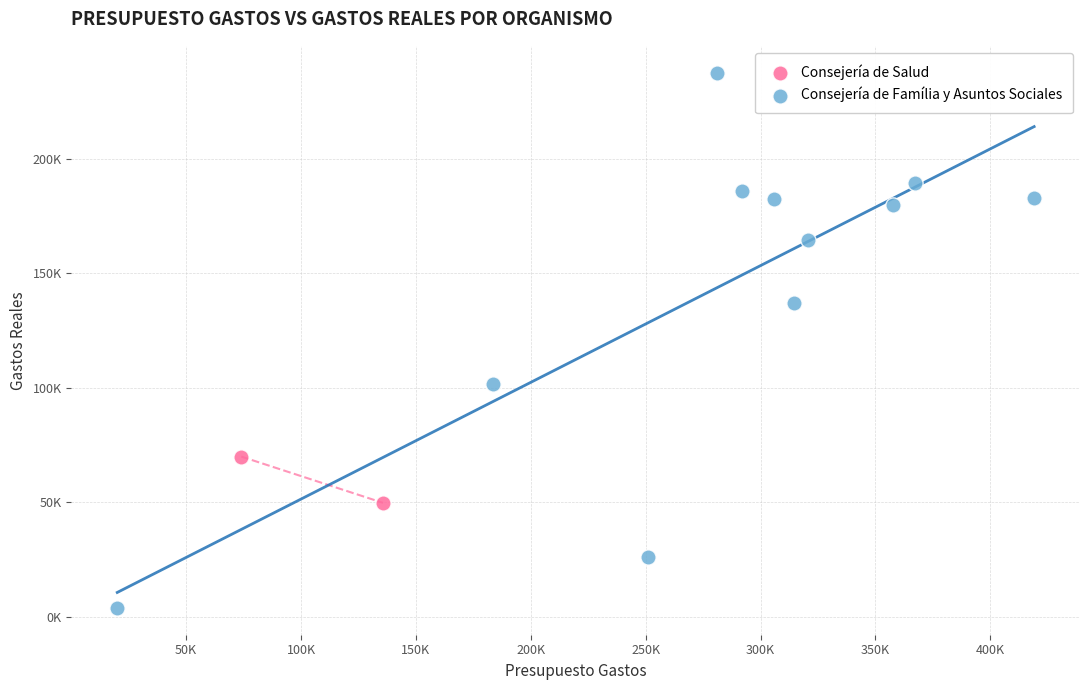

Which series reaches the minimum Y coordinate?

Consejería de Família y Asuntos Sociales